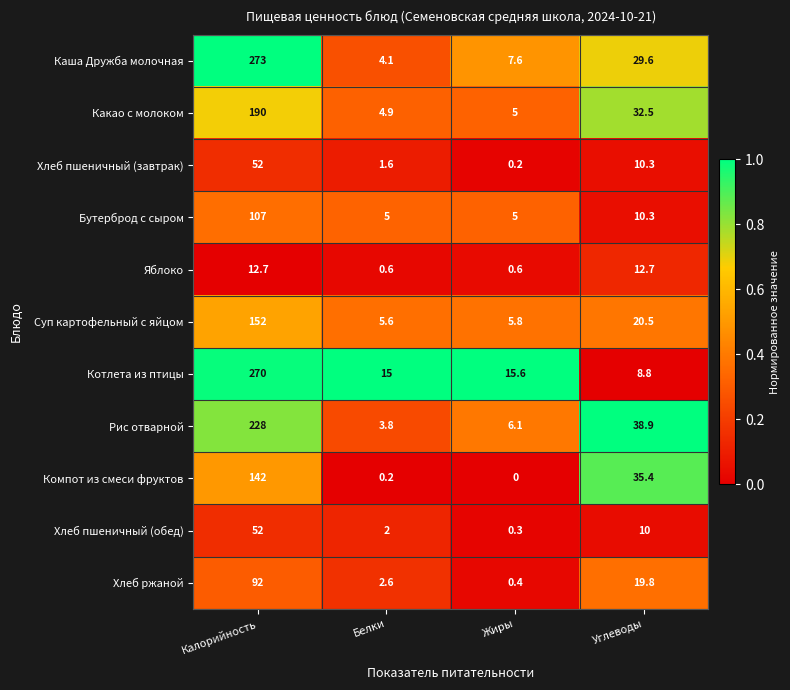

At which category does the chart reach its peak across all series?

Калорийность